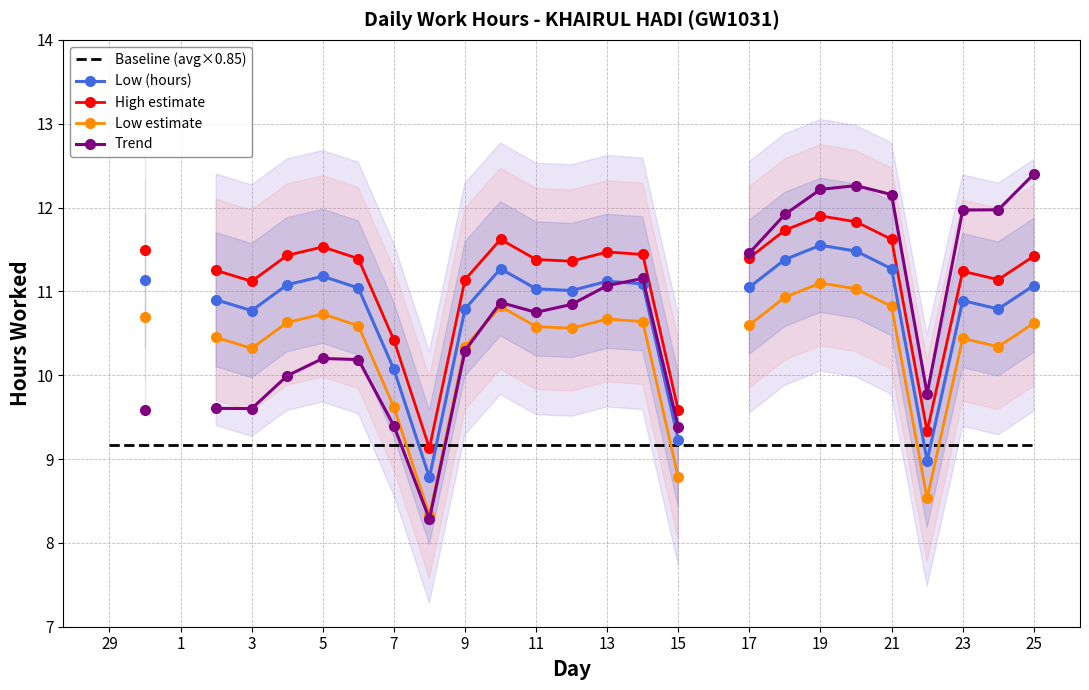

Does the chart have visible grid lines?

Yes